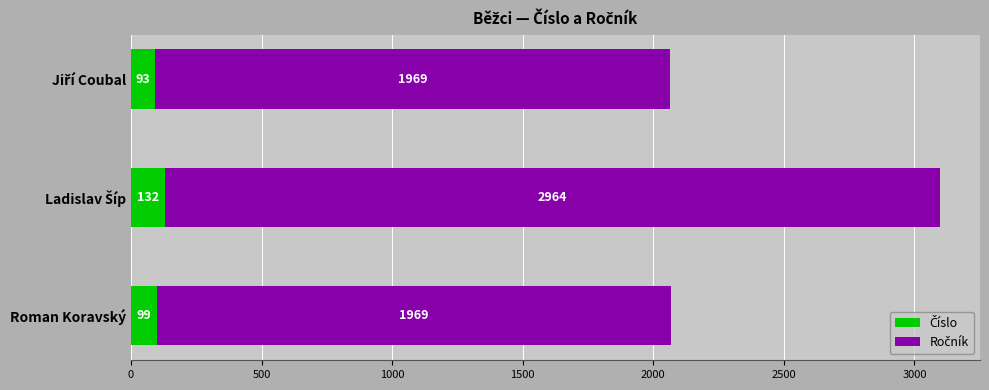

How many data points does each series have?

3